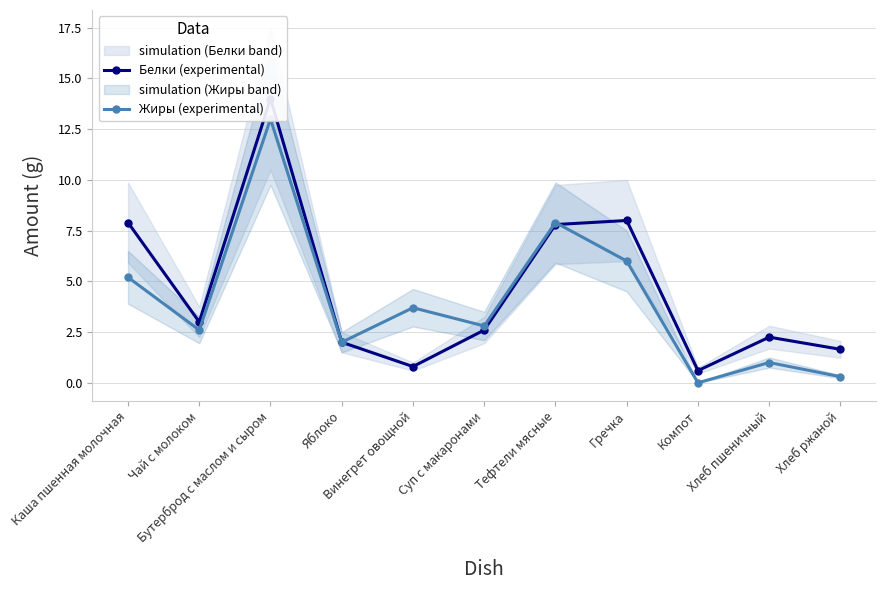

Rank the series by their maximum value, from lowest to highest.

Жиры (experimental), Белки (experimental)